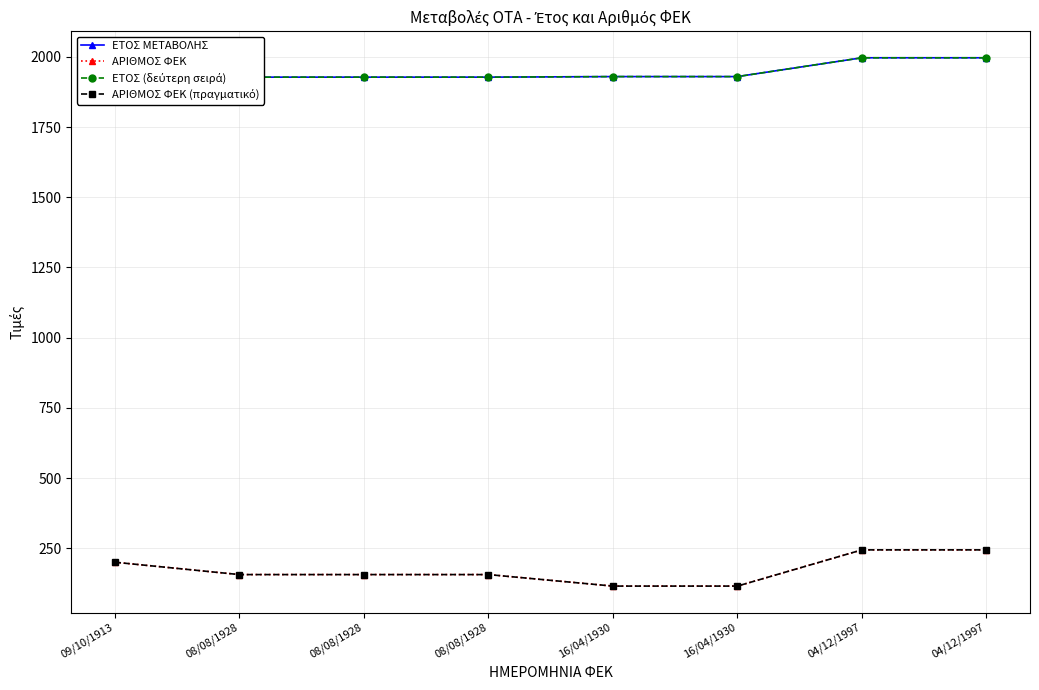

Is the value of ΑΡΙΘΜΟΣ ΦΕΚ (πραγματικό) at 08/08/1928 greater than the value of ΕΤΟΣ ΜΕΤΑΒΟΛΗΣ at 04/12/1997?

No